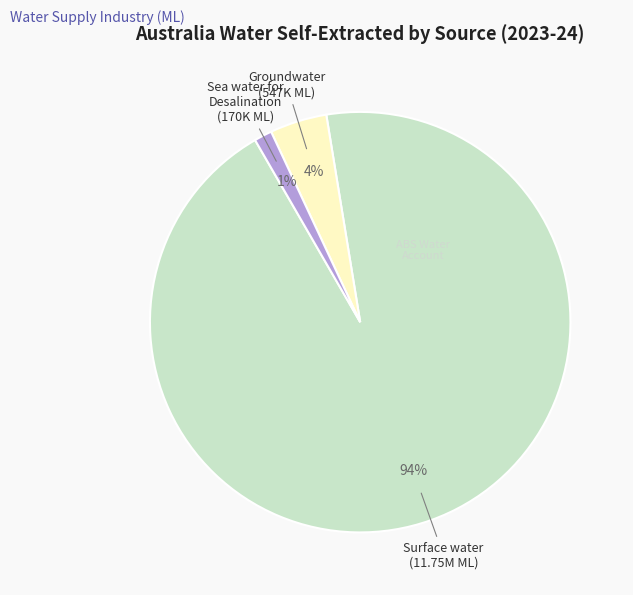

Is there a majority slice in this chart?

Yes